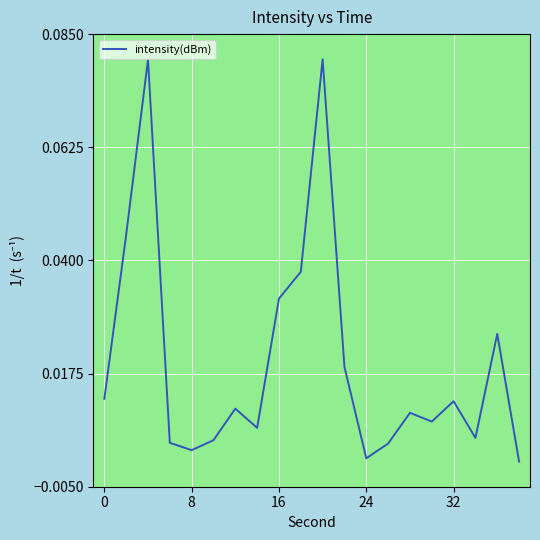

How many values exceed 0?

19